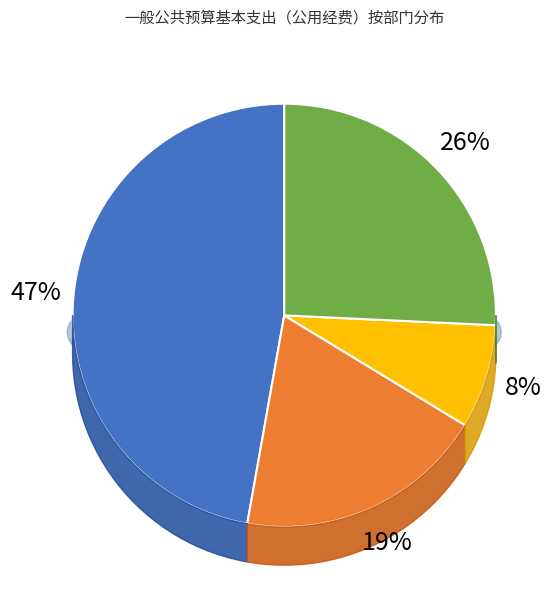

Do 岳阳县交通运输综合行政执法大队 and 岳阳县农村公路养护中心 together represent more than half of the pie?

No